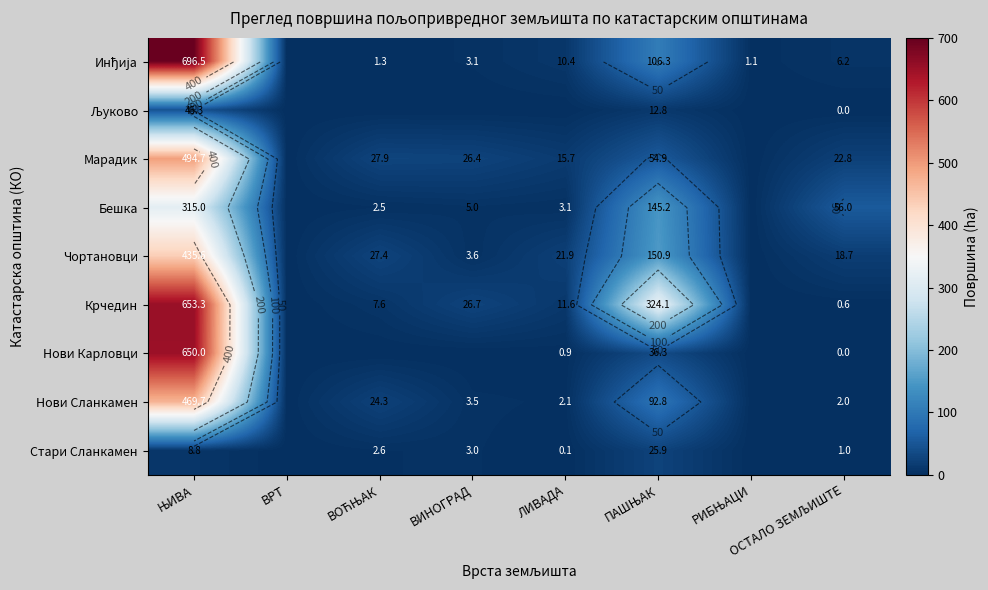

What value does the Нови Сланкамен series have at ОСТАЛО ЗЕМЉИШТЕ?

2.0